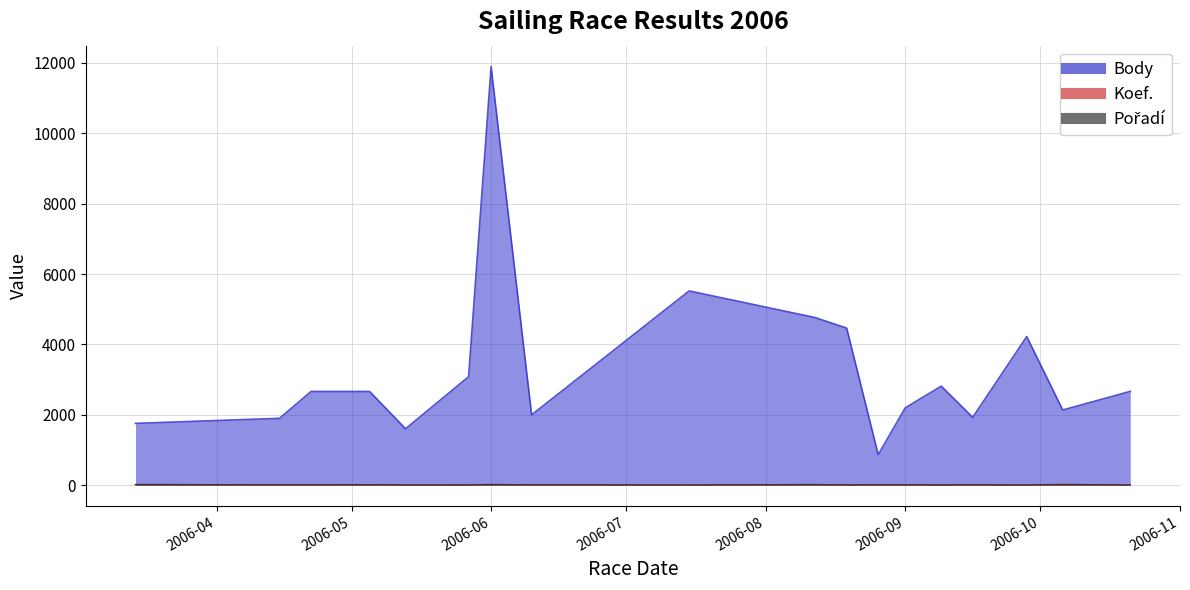

Is it true that Koef. equals 2 at 2006-05-05?

False